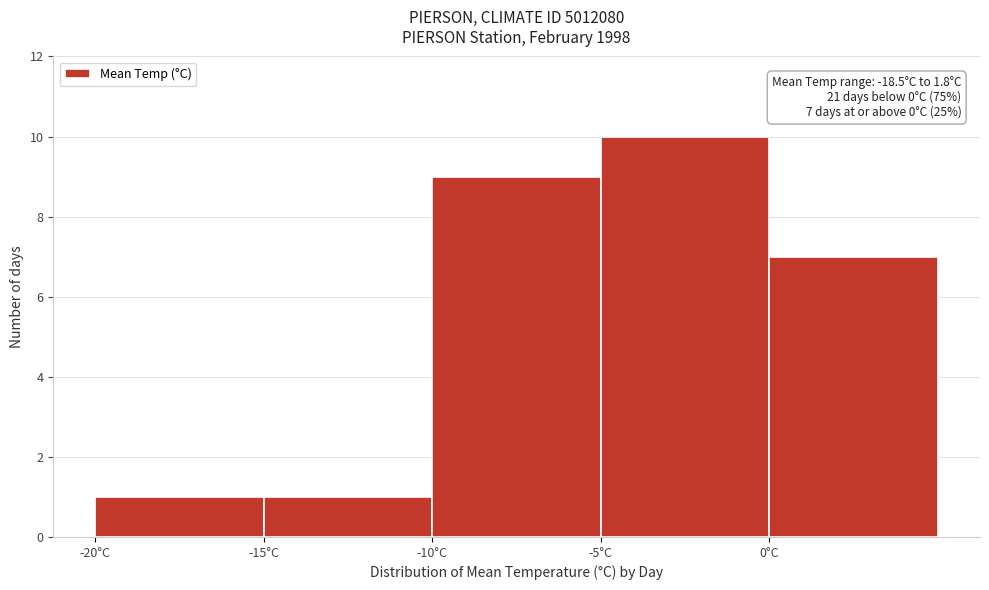

Over which range of the x-axis is the bar tallest?

-5 to 0